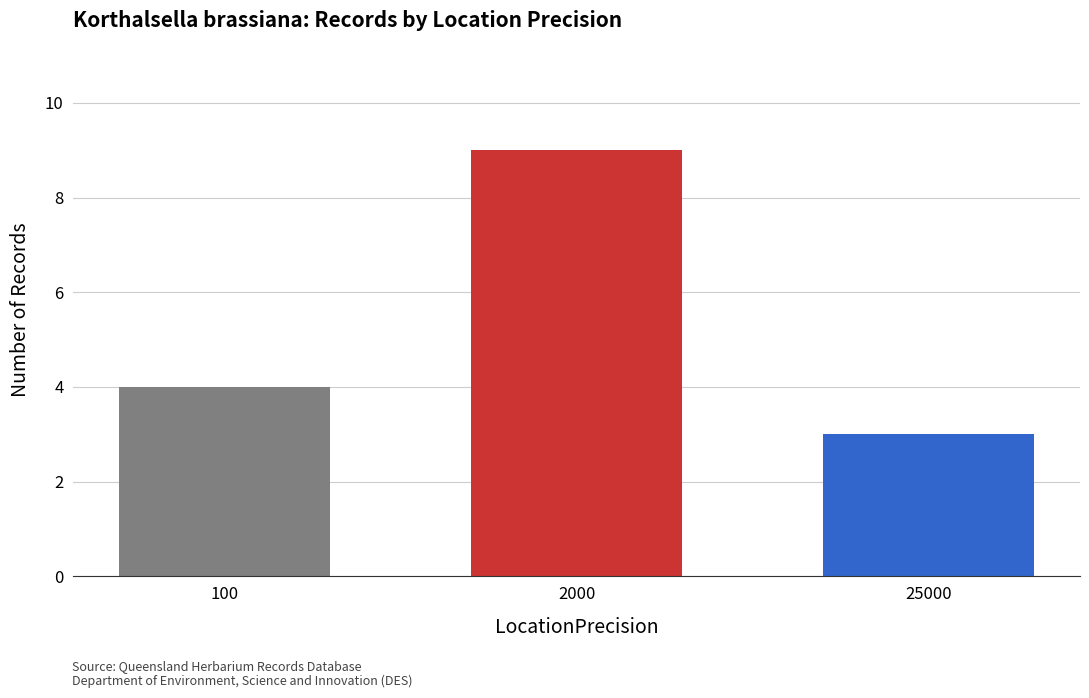

What is the approximate value at 2000?

9